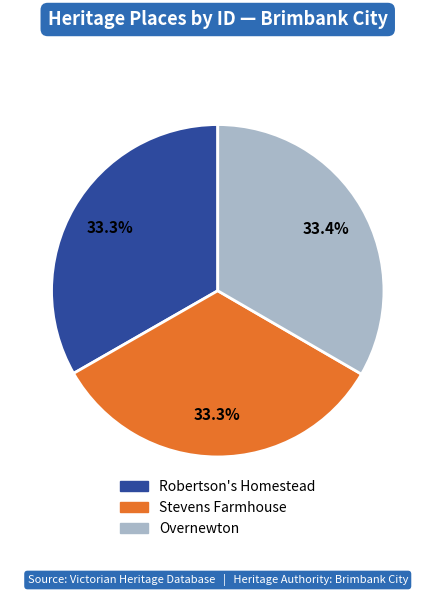

What portion of the pie excludes Stevens Farmhouse?

66.7%